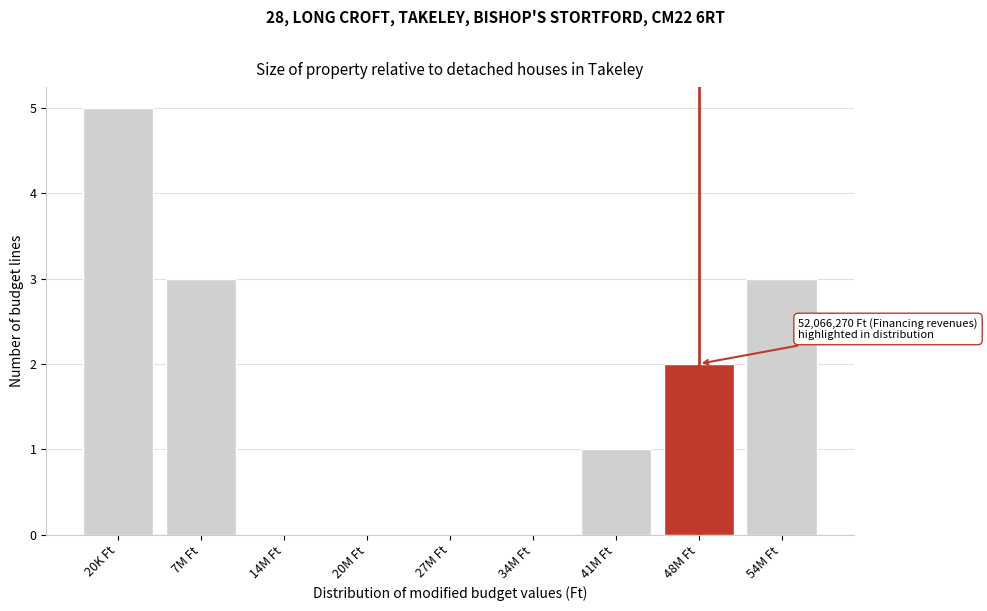

Reading left to right, transcribe all the data shown in this chart.

20K Ft=5	7M Ft=3	14M Ft=0	20M Ft=0	27M Ft=0	34M Ft=0	41M Ft=1	48M Ft=2	54M Ft=3